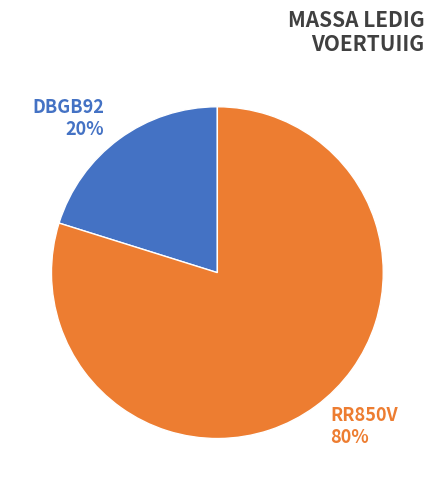

To the nearest percent, what is the difference between the largest and smallest slice percentages?

60%